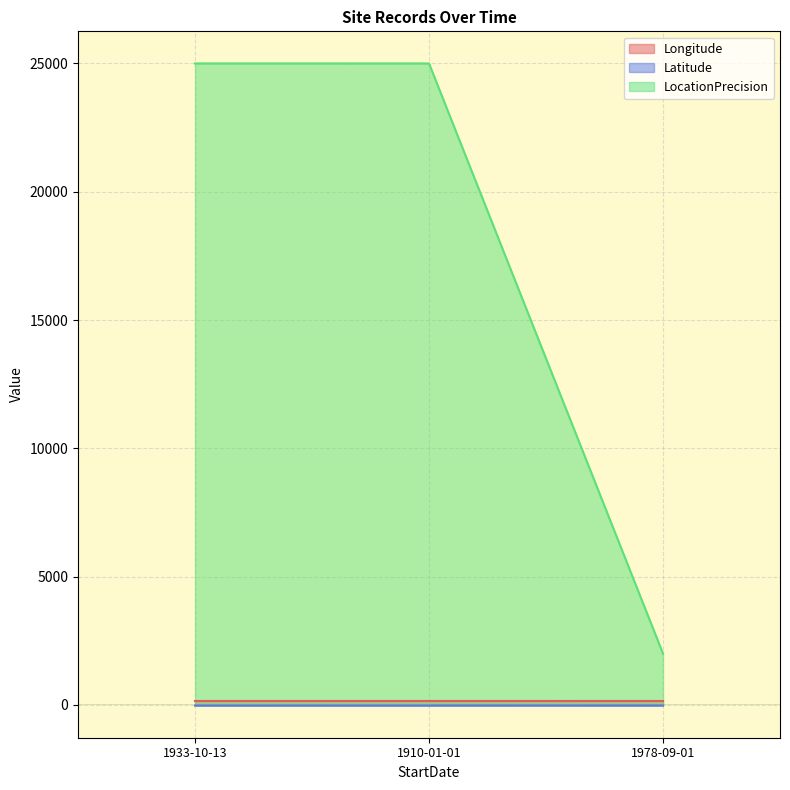

How many lines are shown in the chart?

3